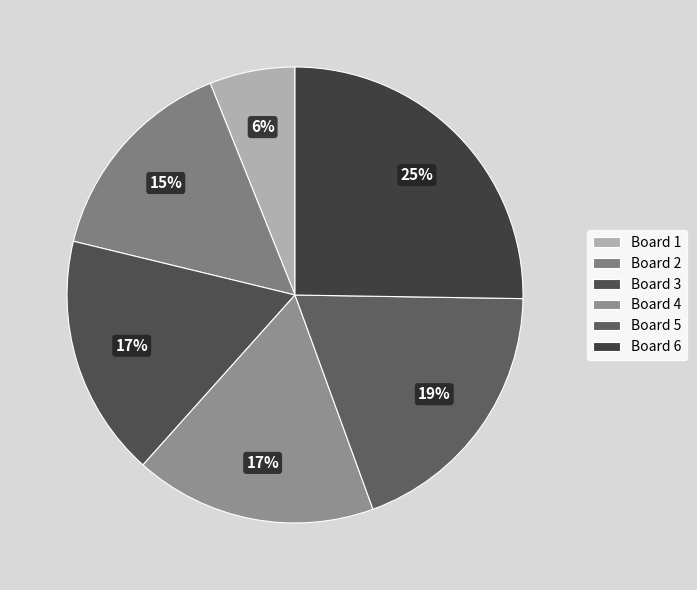

Is Board 3 the majority of the pie?

No